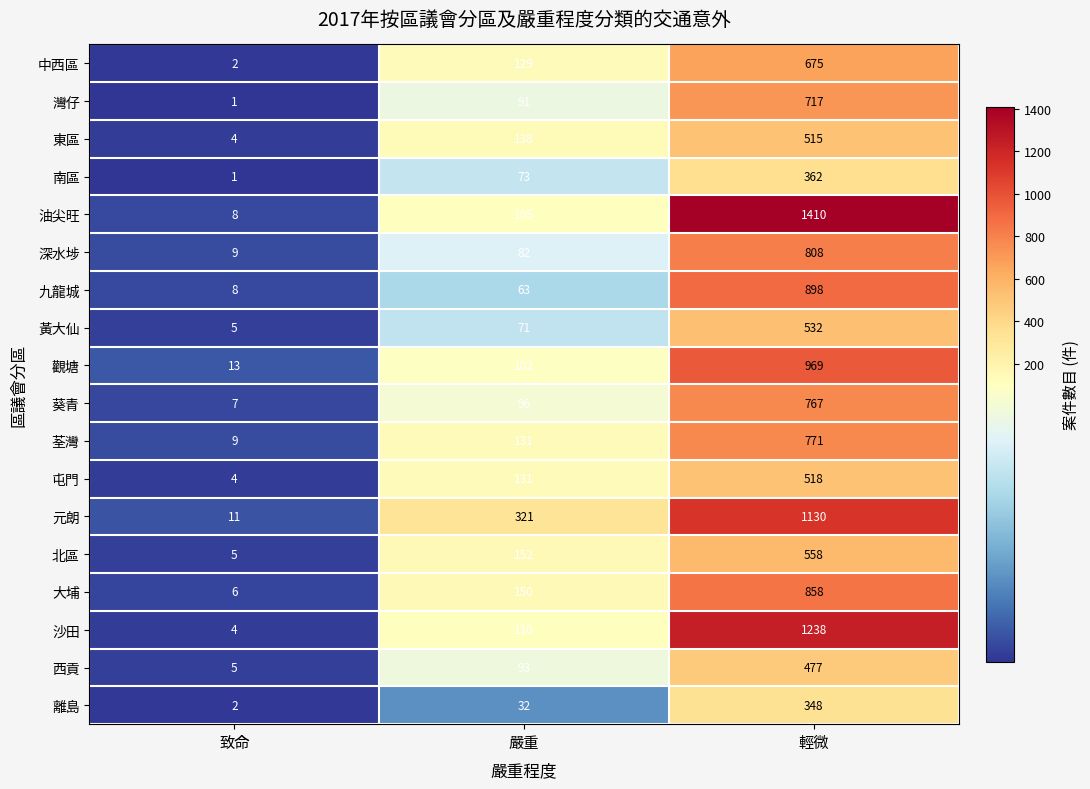

How many series are shown in this chart?

18